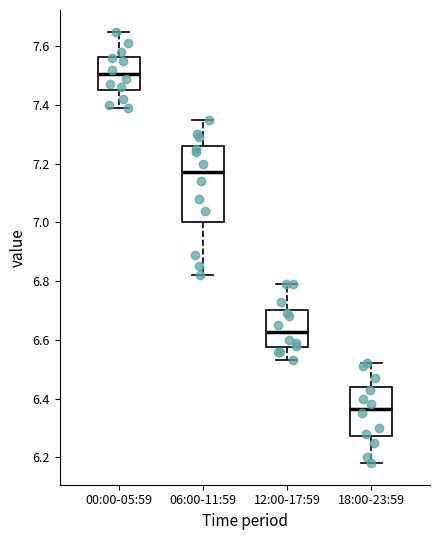

Where does the median line of the box for 18:00-23:59 sit on the y-axis? The values are not printed on the chart, so give them approximately, as read against the axis.

6.36